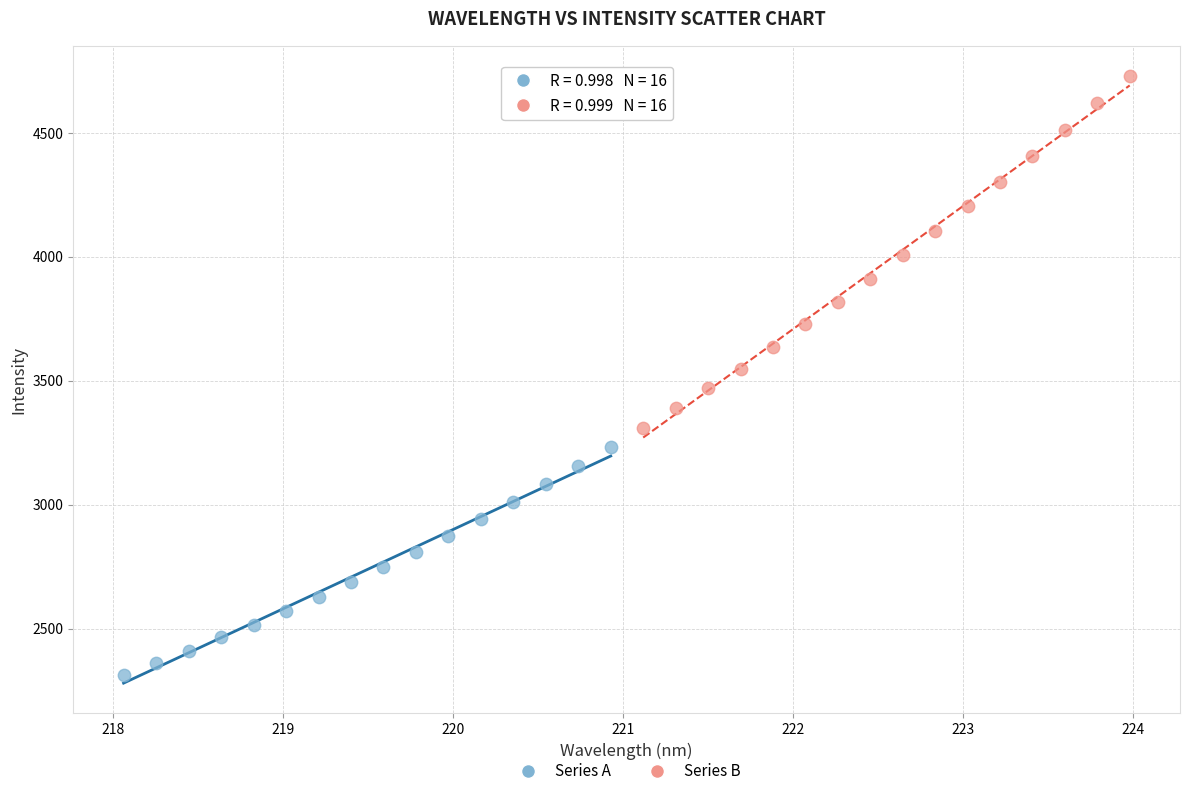

Which series reaches the minimum Y coordinate?

Series A